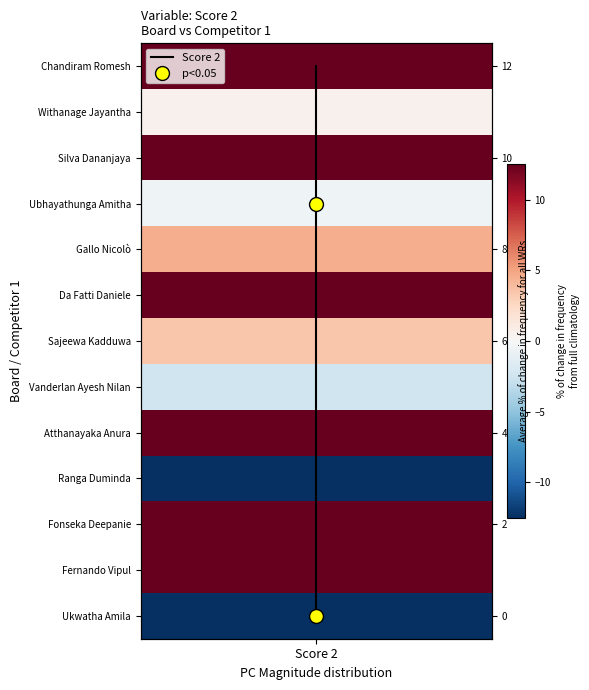

What is the average value?

6